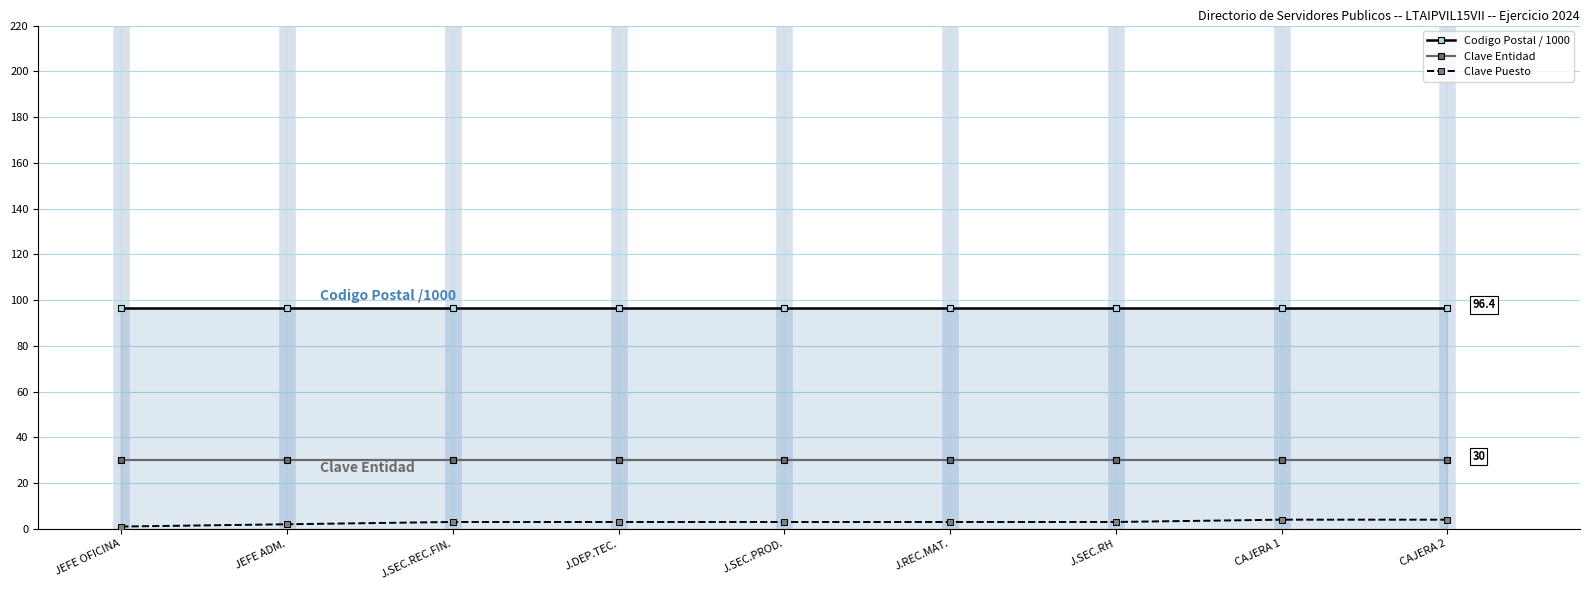

Reading right to left, extract all data points from this chart.

Codigo Postal / 1000: CAJERA 2=96.4	CAJERA 1=96.4	J.SEC.RH=96.4	J.REC.MAT.=96.4	J.SEC.PROD.=96.4	J.DEP.TEC.=96.4	J.SEC.REC.FIN.=96.4	JEFE ADM.=96.4	JEFE OFICINA=96.4
Clave Entidad: CAJERA 2=30.0	CAJERA 1=30.0	J.SEC.RH=30.0	J.REC.MAT.=30.0	J.SEC.PROD.=30.0	J.DEP.TEC.=30.0	J.SEC.REC.FIN.=30.0	JEFE ADM.=30.0	JEFE OFICINA=30.0
Clave Puesto: CAJERA 2=4.0	CAJERA 1=4.0	J.SEC.RH=3.0	J.REC.MAT.=3.0	J.SEC.PROD.=3.0	J.DEP.TEC.=3.0	J.SEC.REC.FIN.=3.0	JEFE ADM.=2.0	JEFE OFICINA=1.0